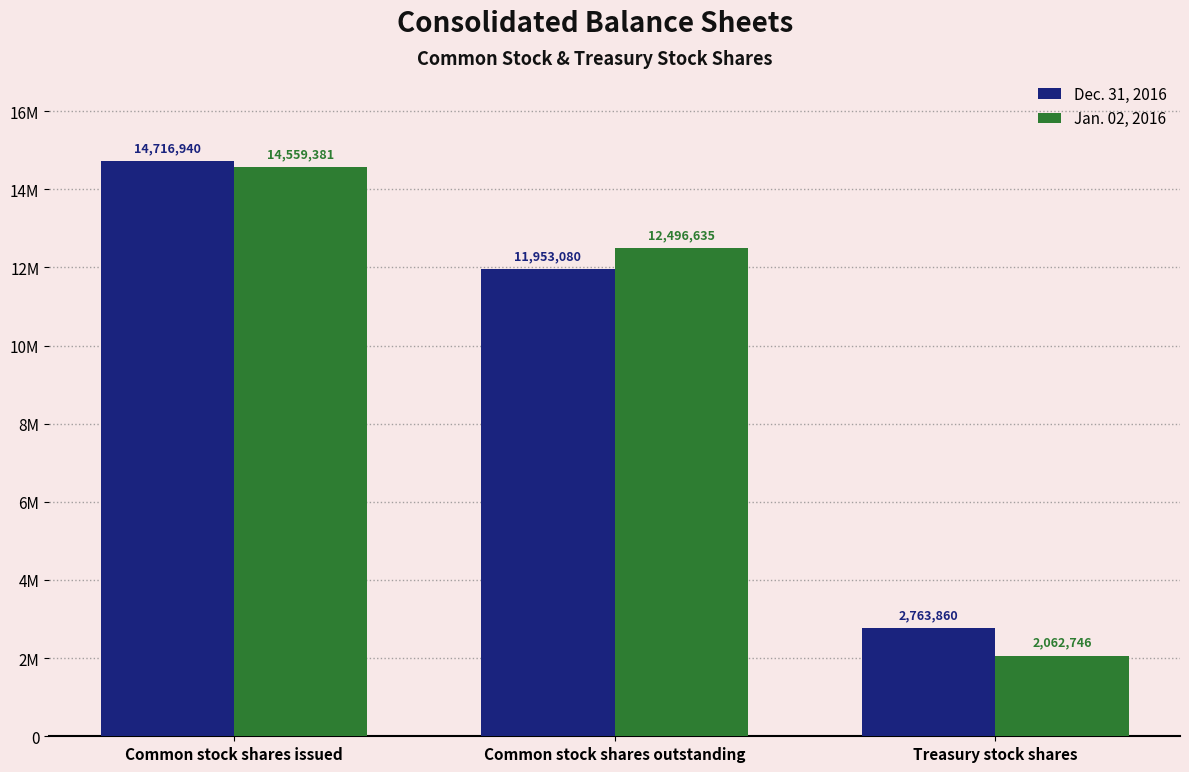

At how many categories does at least one series exceed 7684535?

2